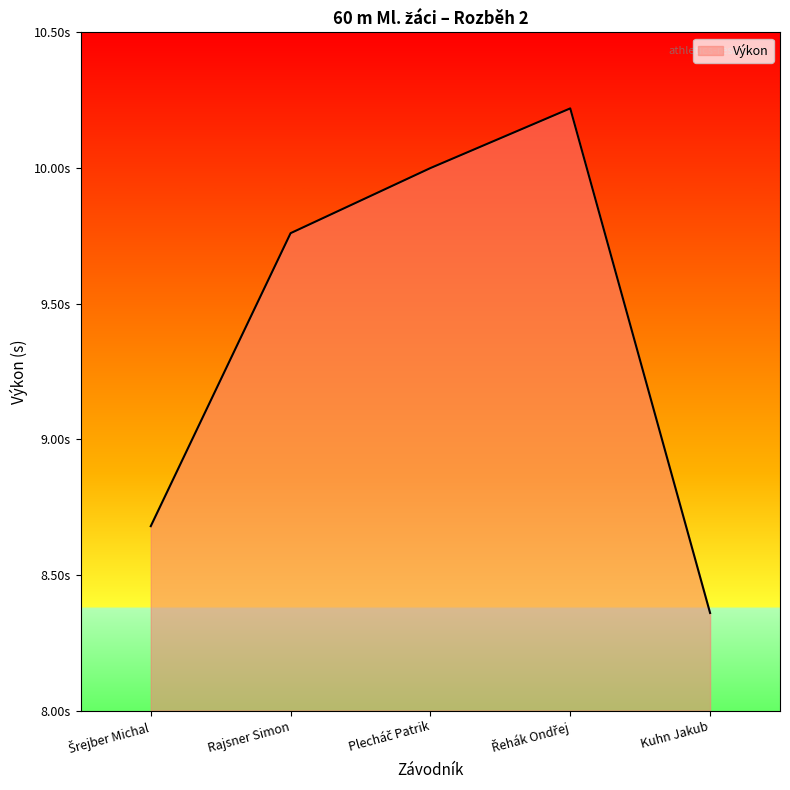

Rank the categories by value from lowest to highest.

Kuhn Jakub, Šrejber Michal, Rajsner Simon, Plecháč Patrik, Řehák Ondřej